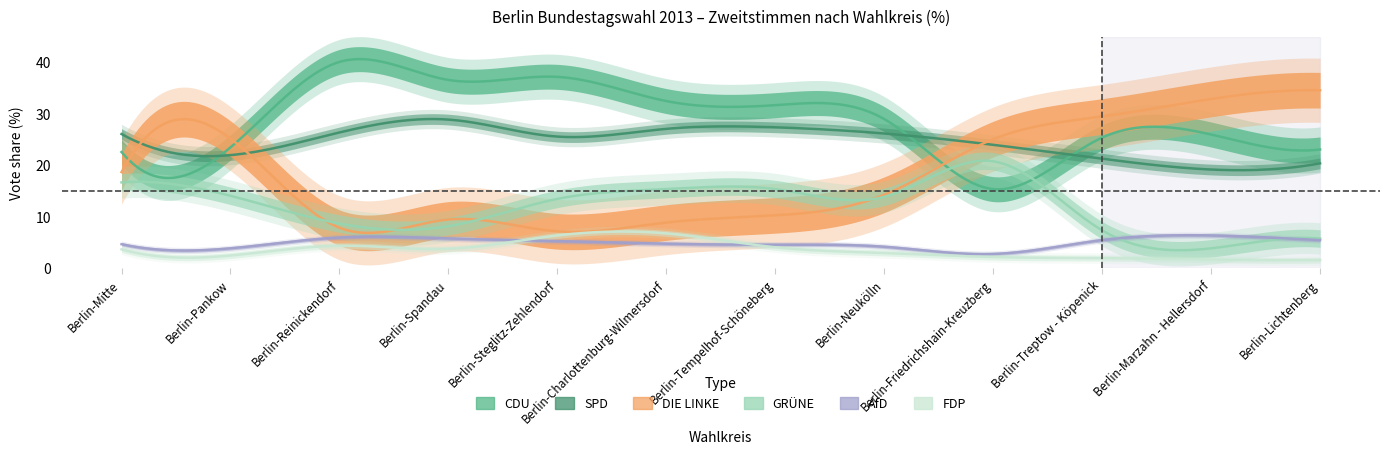

At which label is FDP closest to 4?

Berlin-Tempelhof-Schöneberg